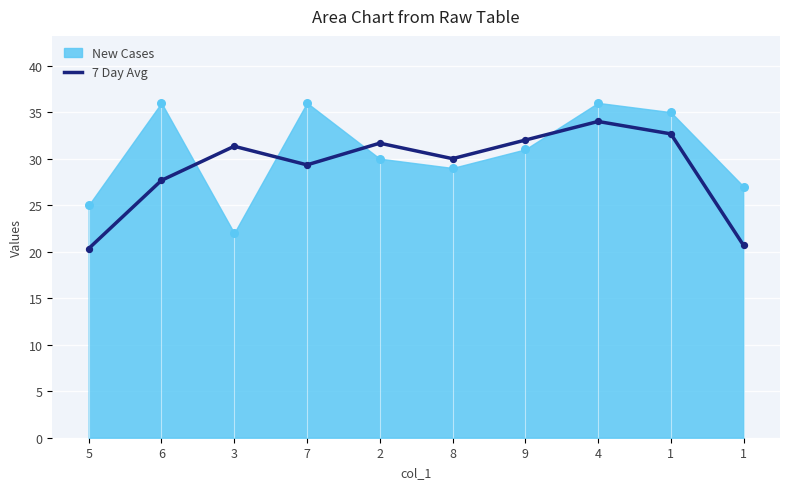

What is the change in value from 8 to 1?

+2.7